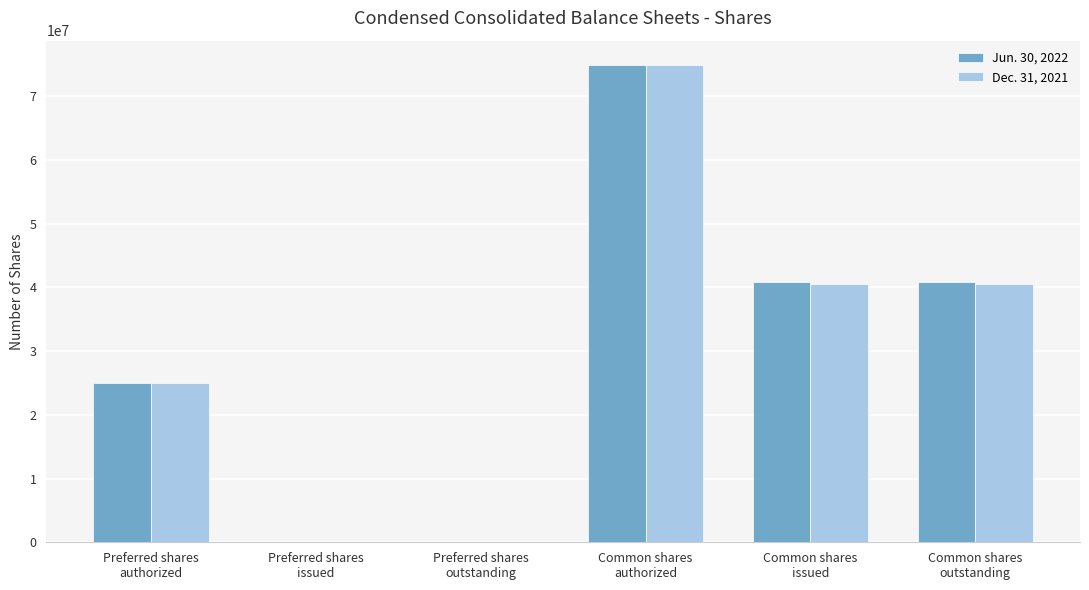

At which category is the sum across all series the highest?

Common shares
authorized